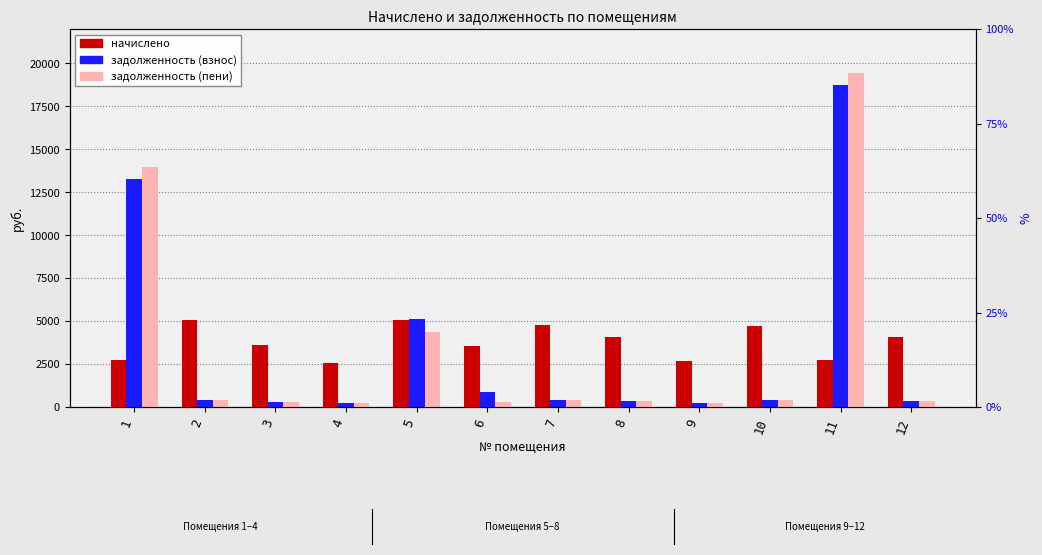

What is the difference between the second highest and minimum values in the задолженность (взнос) series?

13080.4